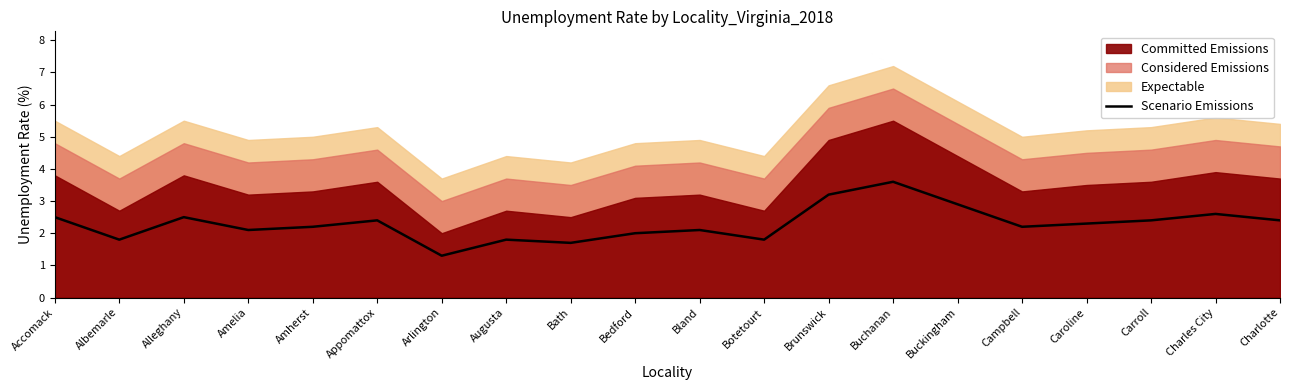

Where does the data first go above 2?

Accomack